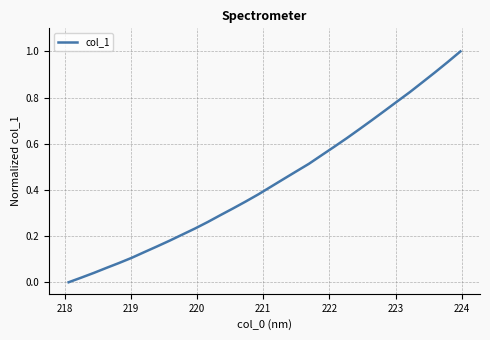

Reading right to left, list all the values displayed in this chart.

1.0	1.0	0.9	0.9	0.8	0.8	0.7	0.7	0.7	0.6	0.6	0.5	0.5	0.5	0.4	0.4	0.4	0.3	0.3	0.3	0.3	0.2	0.2	0.2	0.2	0.1	0.1	0.1	0.1	0.0	0.0	0.0